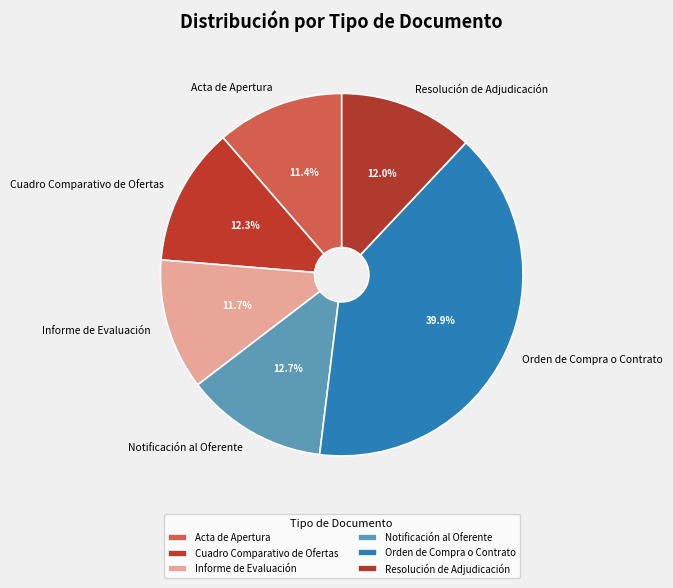

Is Informe de Evaluación the majority of the pie?

No